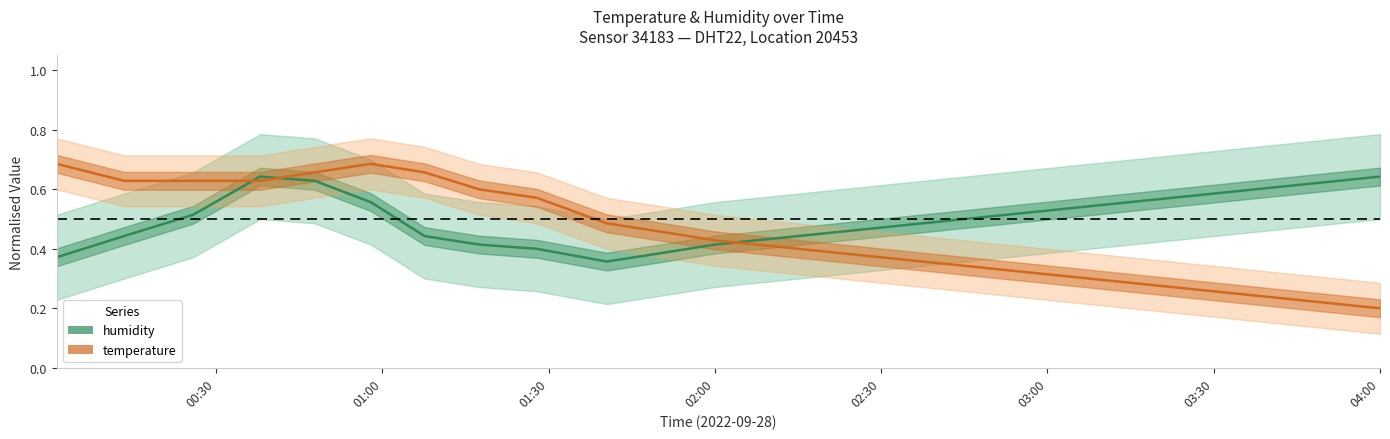

Rank the series by their average value, from highest to lowest.

humidity, temperature